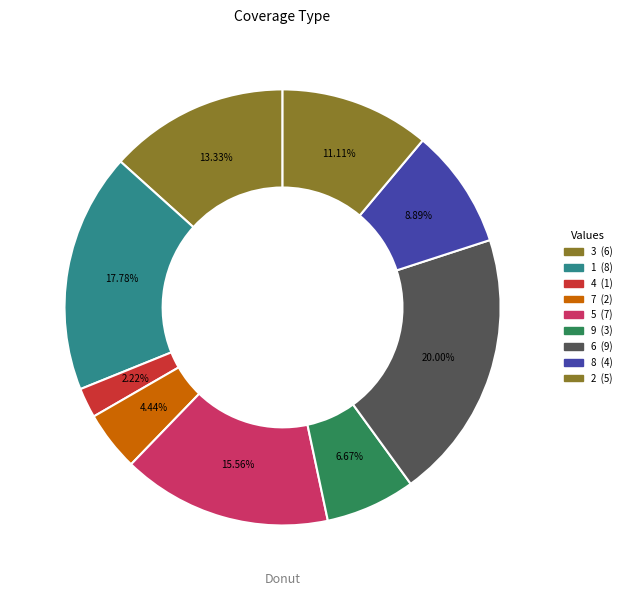

What is the largest slice in the pie chart?

6